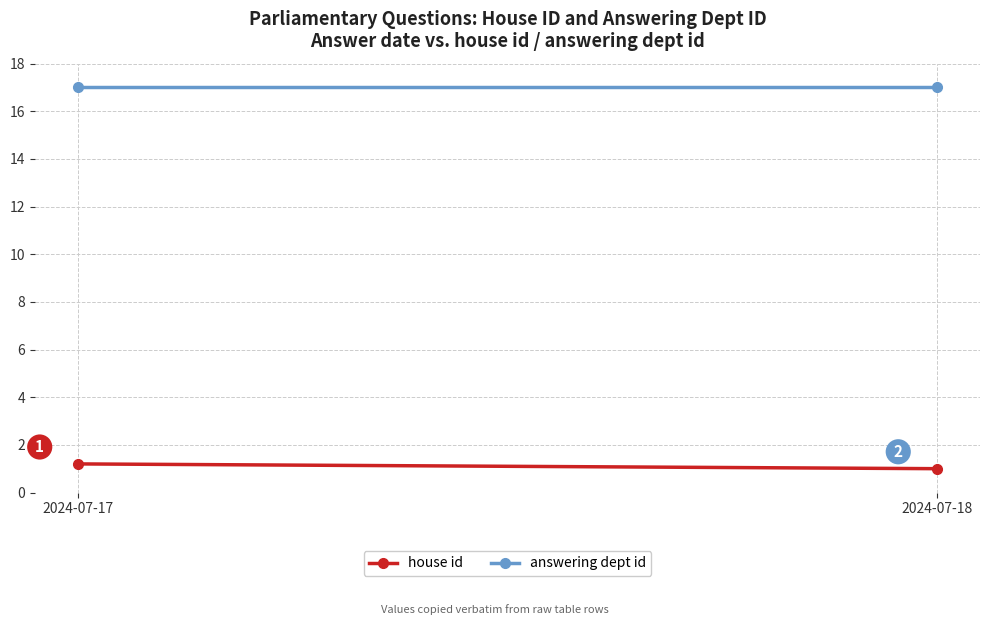

Which has a higher value, 2024-07-17 or 2024-07-18?

2024-07-17